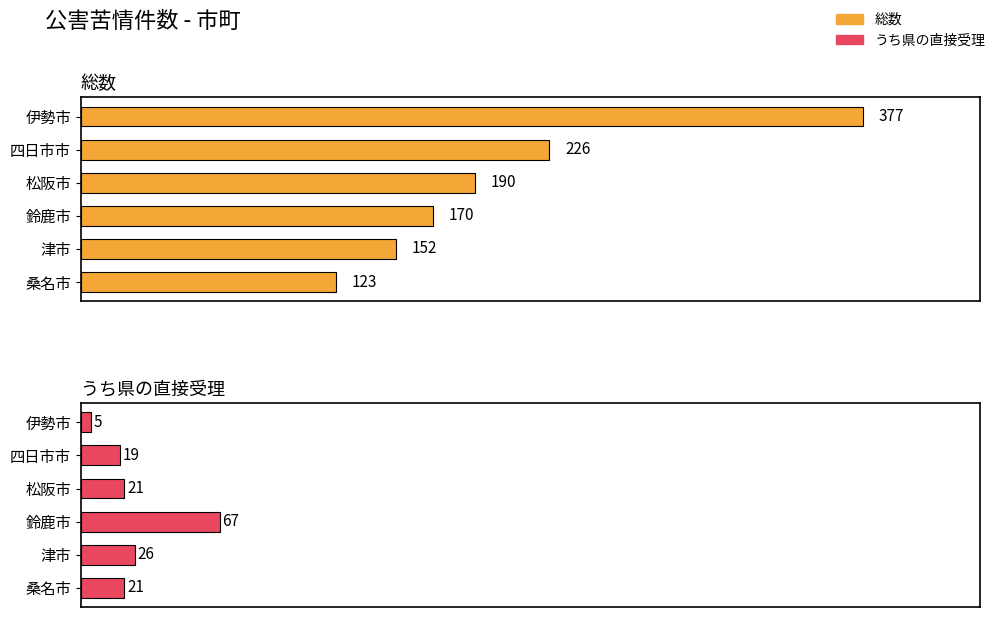

Is the value of 総数 at 鈴鹿市 greater than the value of うち県の直接受理 at 松阪市?

Yes